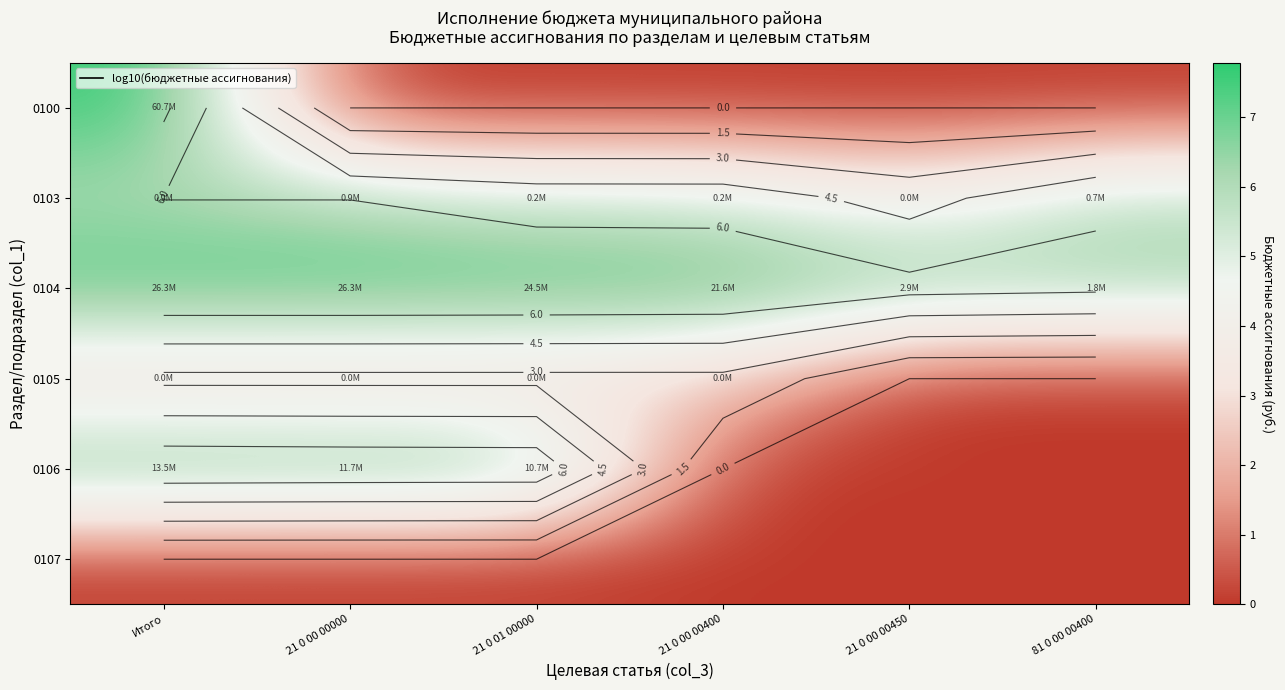

Is it true that 0107 equals 0.0 at 81 0 00 00400?

True